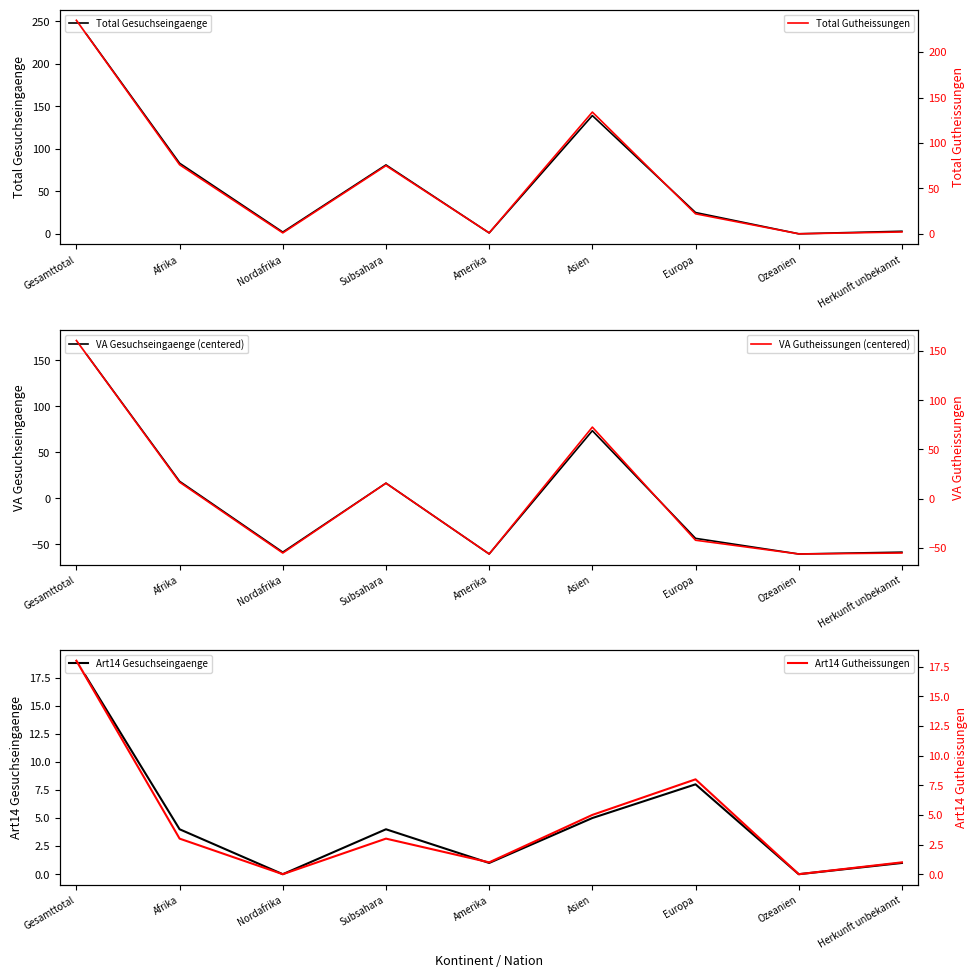

What is the maximum value shown in the chart?

251.0